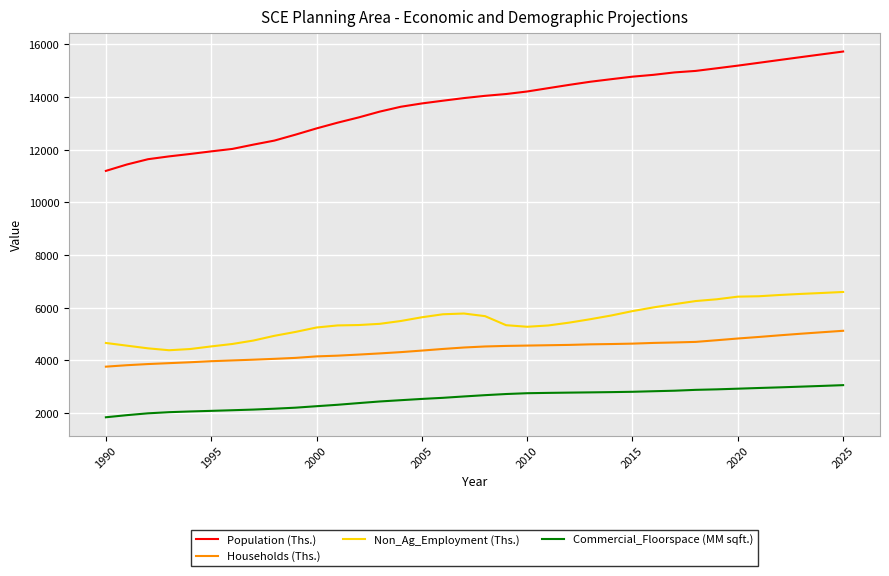

At how many categories does at least one series exceed 1982?

36